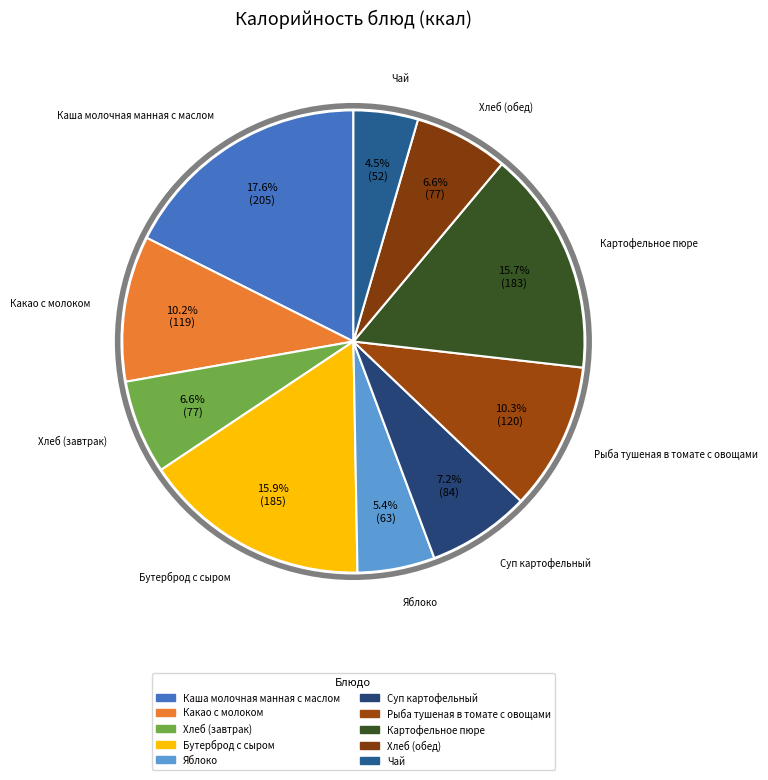

To the nearest percent, what portion does Хлеб (обед) represent?

7%